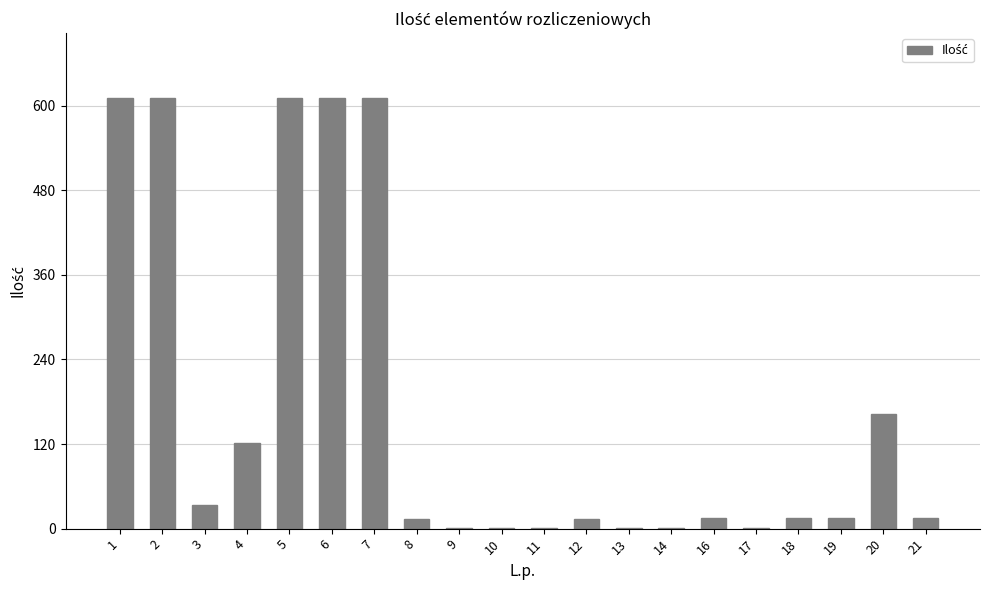

Where is the data nearest to the value 306?

20